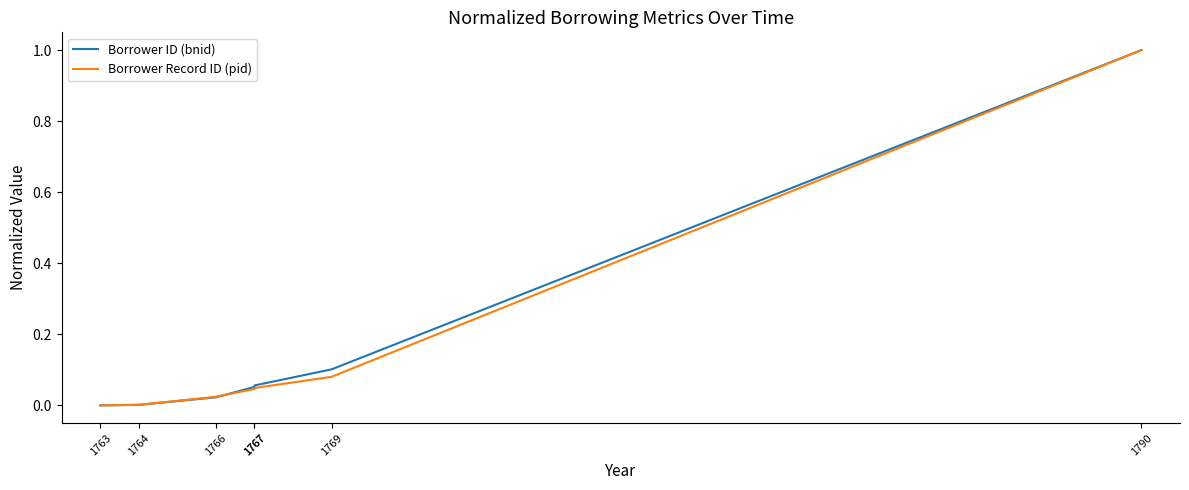

What is the maximum value for Borrower Record ID (pid)?

1.0